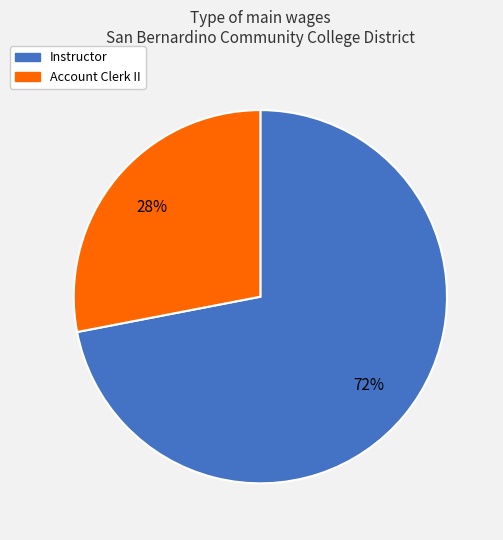

To the nearest percent, what is the average slice percentage?

50%